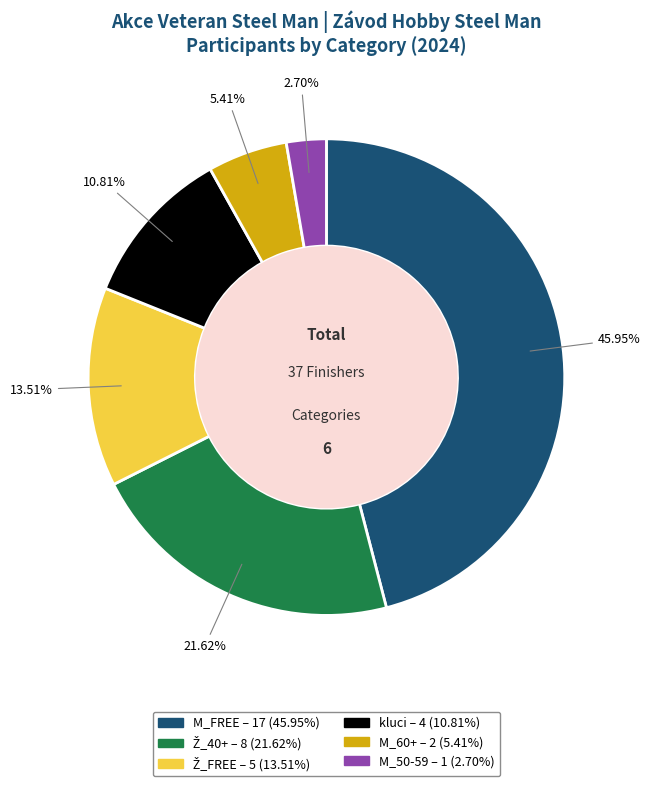

Is M_50-59 the majority of the pie?

No